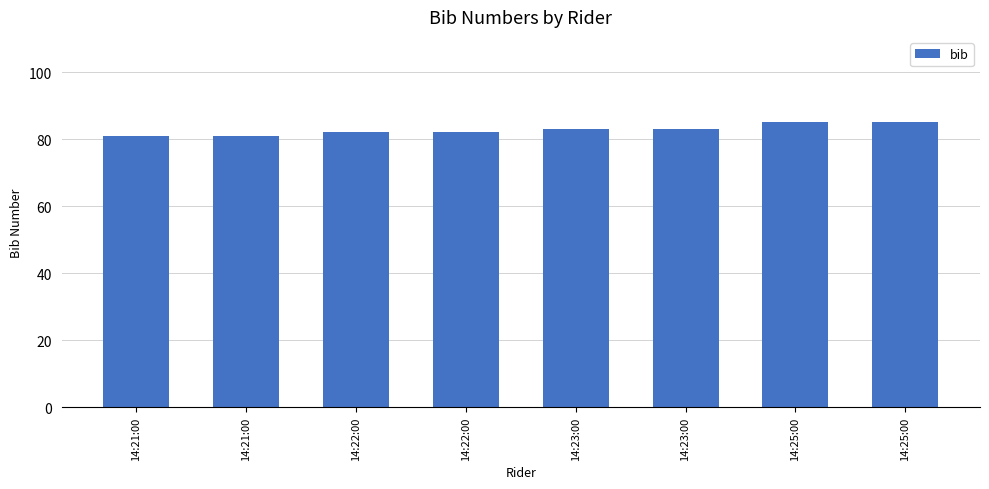

The value at 14:22:00 is 55. True or false?

False